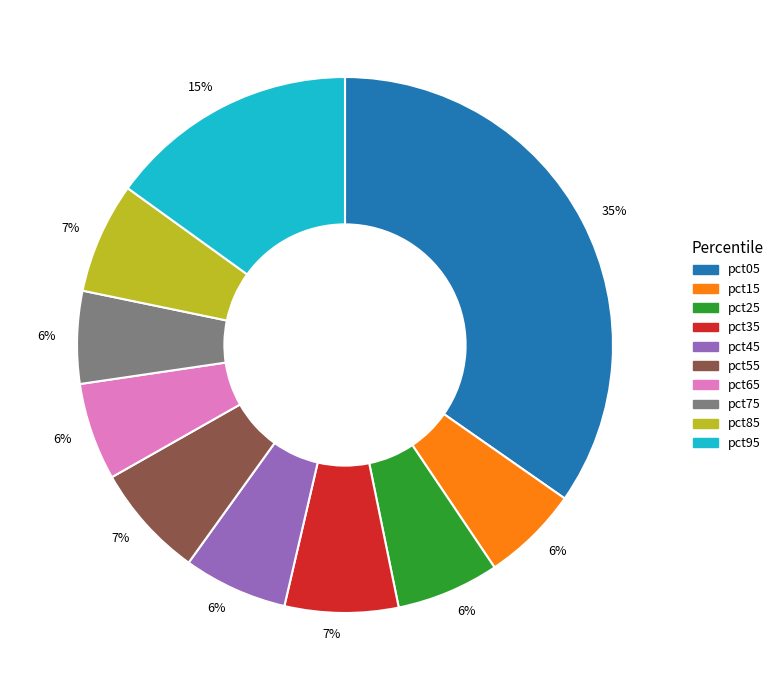

Is there a majority slice in this chart?

No